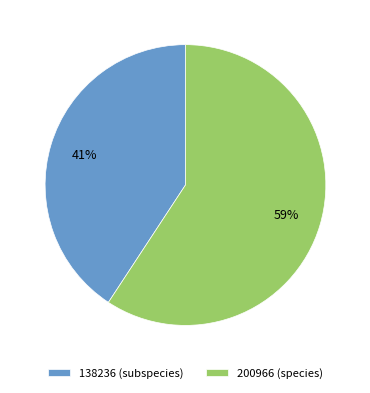

How many slices are in this pie chart?

2